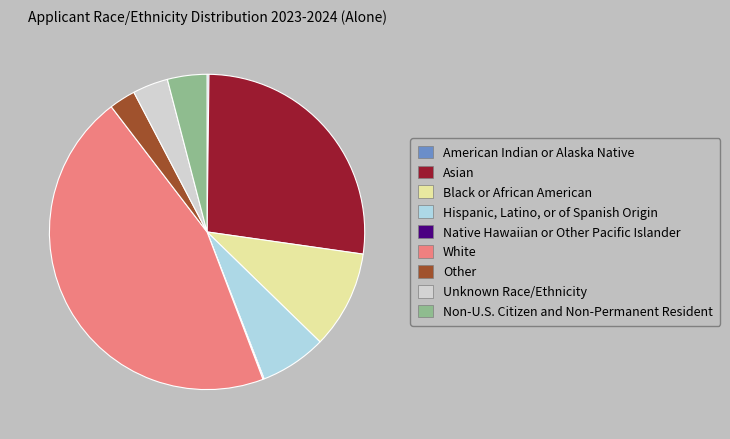

Is Hispanic, Latino, or of Spanish Origin the majority of the pie?

No